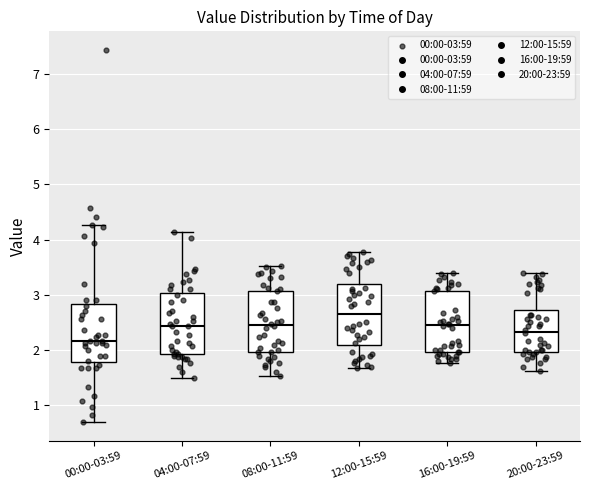

Which box's median line is the highest?

12:00-15:59